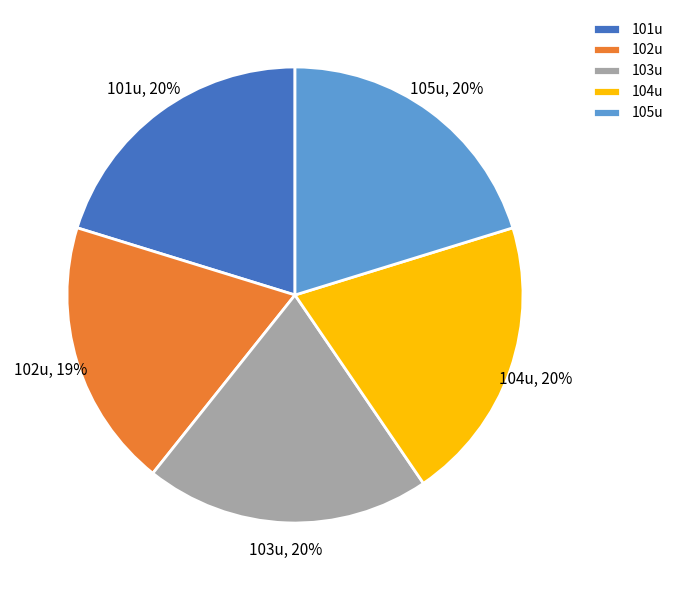

Is the sum of 104u, 20% and 101u, 20% greater than half?

No